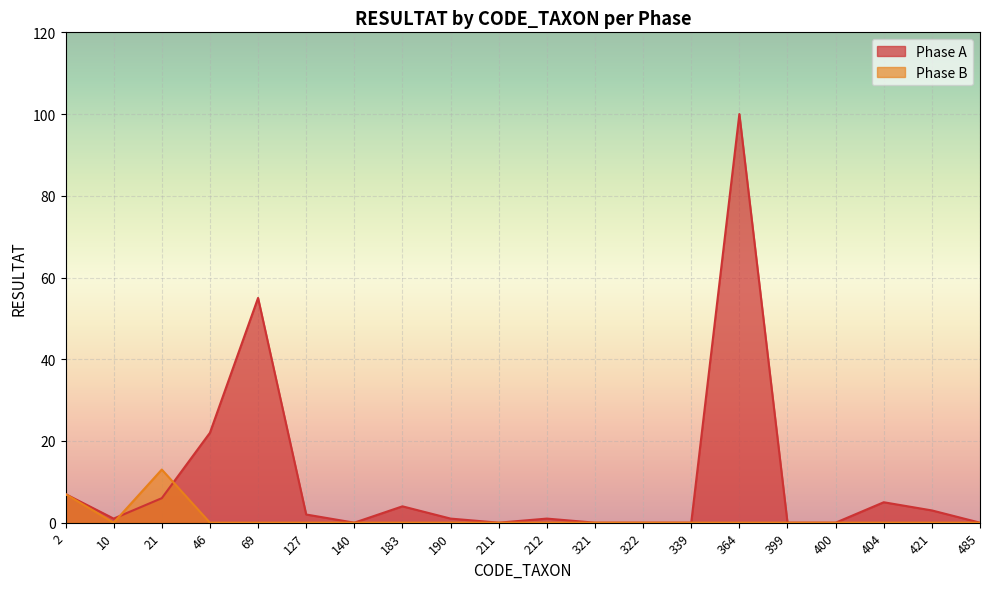

List the series in order of their peak value, highest first.

Phase A, Phase B